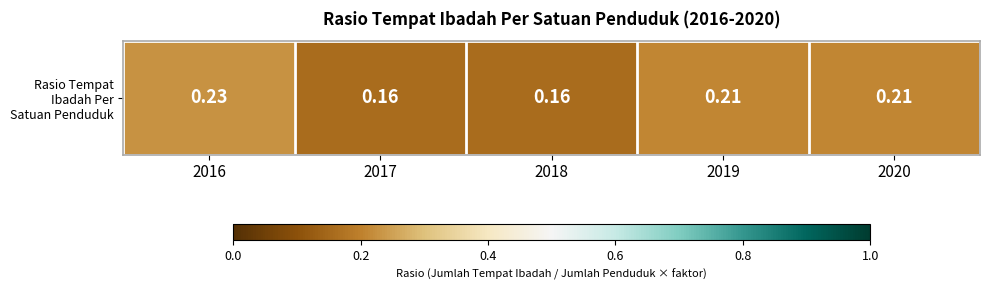

What is the greatest value displayed?

0.2